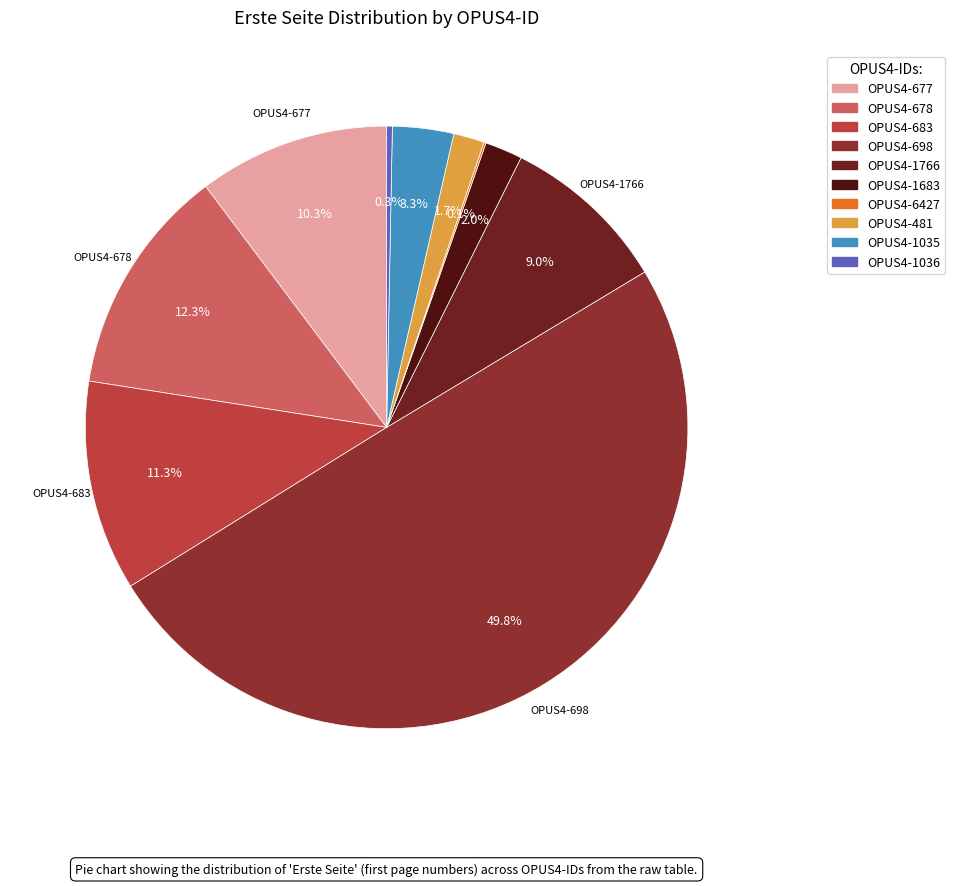

Does any single category account for the majority?

No